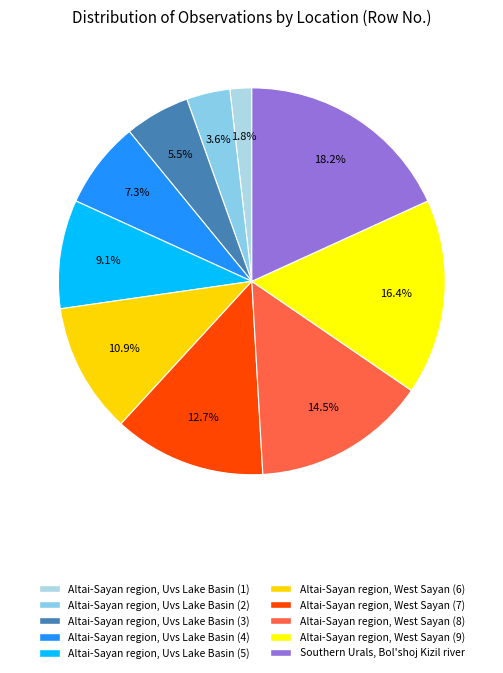

To the nearest percent, what percentage of the pie is Southern Urals, Bol'shoj Kizil river?

18%